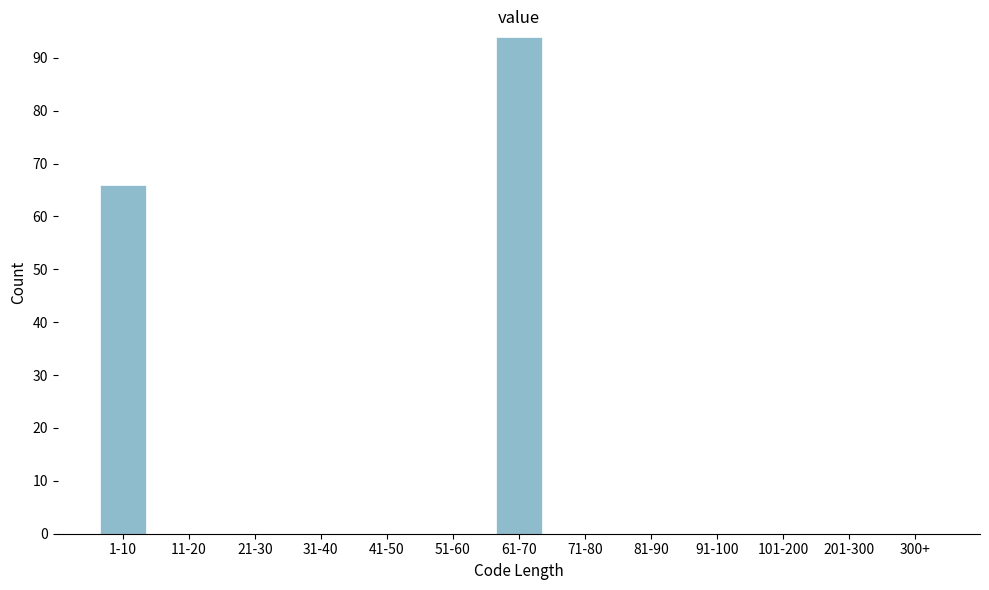

Reading left to right, what are all the values shown in this chart?

1-10=66	11-20=0	21-30=0	31-40=0	41-50=0	51-60=0	61-70=94	71-80=0	81-90=0	91-100=0	101-200=0	201-300=0	300+=0